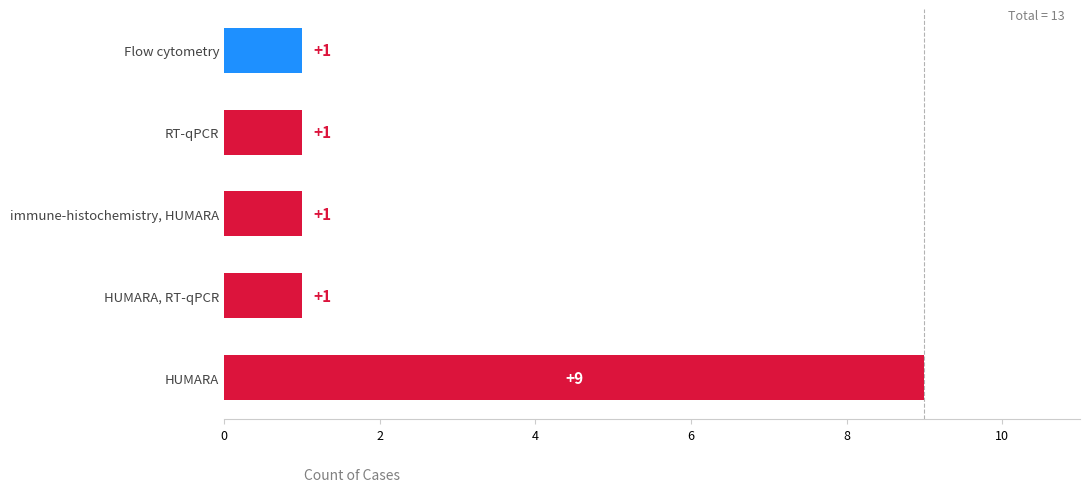

Are the bars horizontal?

Yes